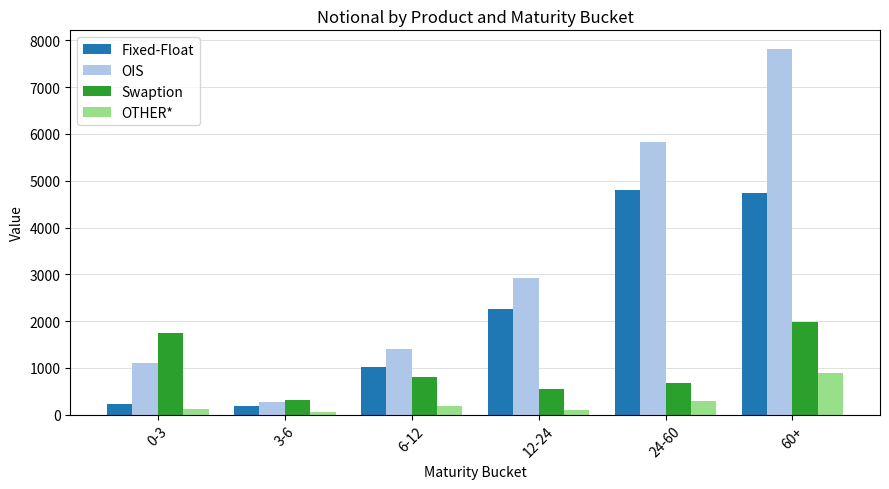

What is the sum of the Swaption values at 0-3 and 3-6?

2058